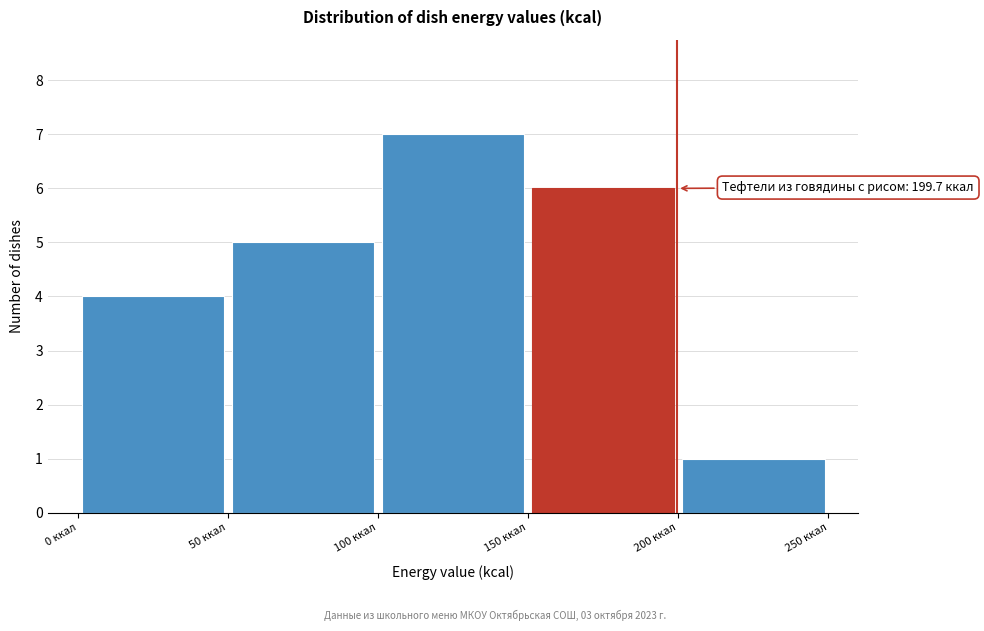

Which range on the x-axis has the tallest bar?

100 to 150